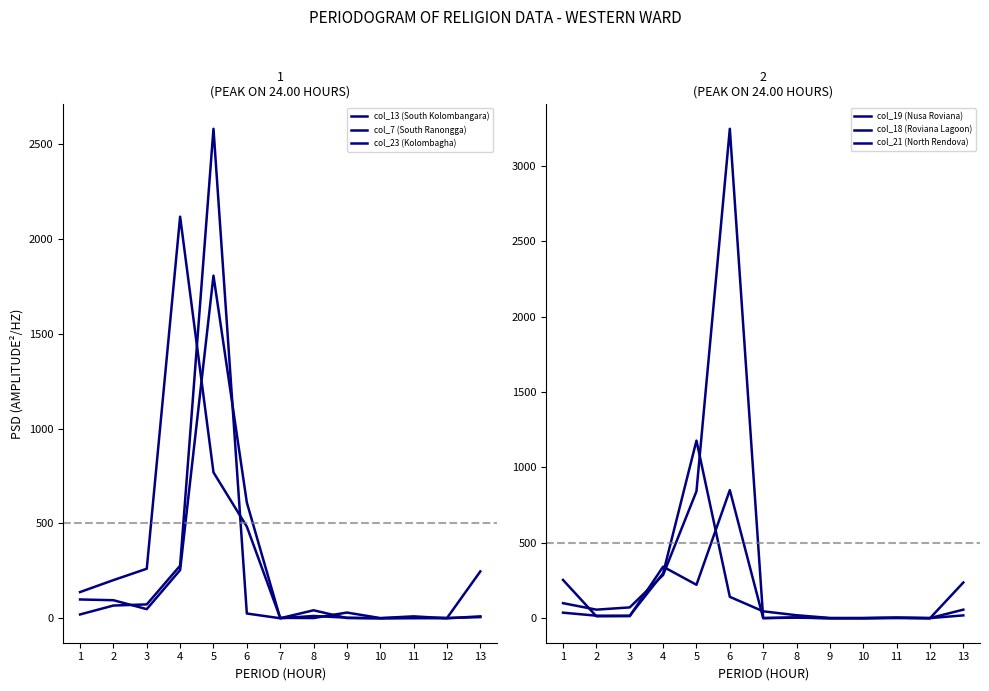

How many times do col_23 (Kolombagha) and col_19 (Nusa Roviana) cross each other?

6